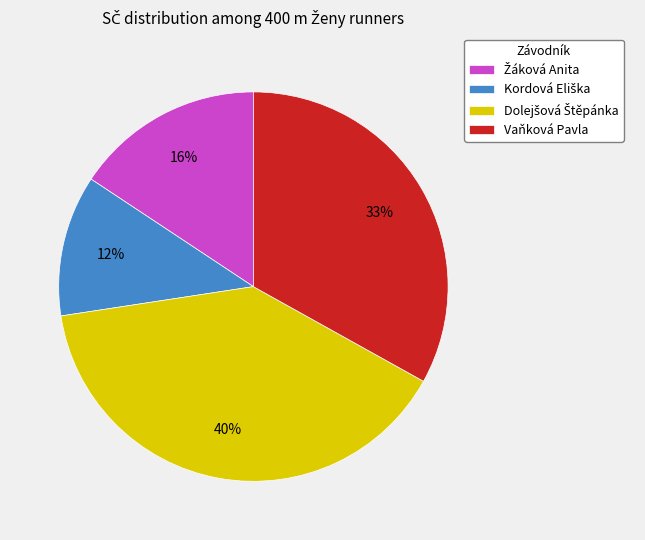

What percentage is the Vaňková Pavla slice, to the nearest percent?

33%